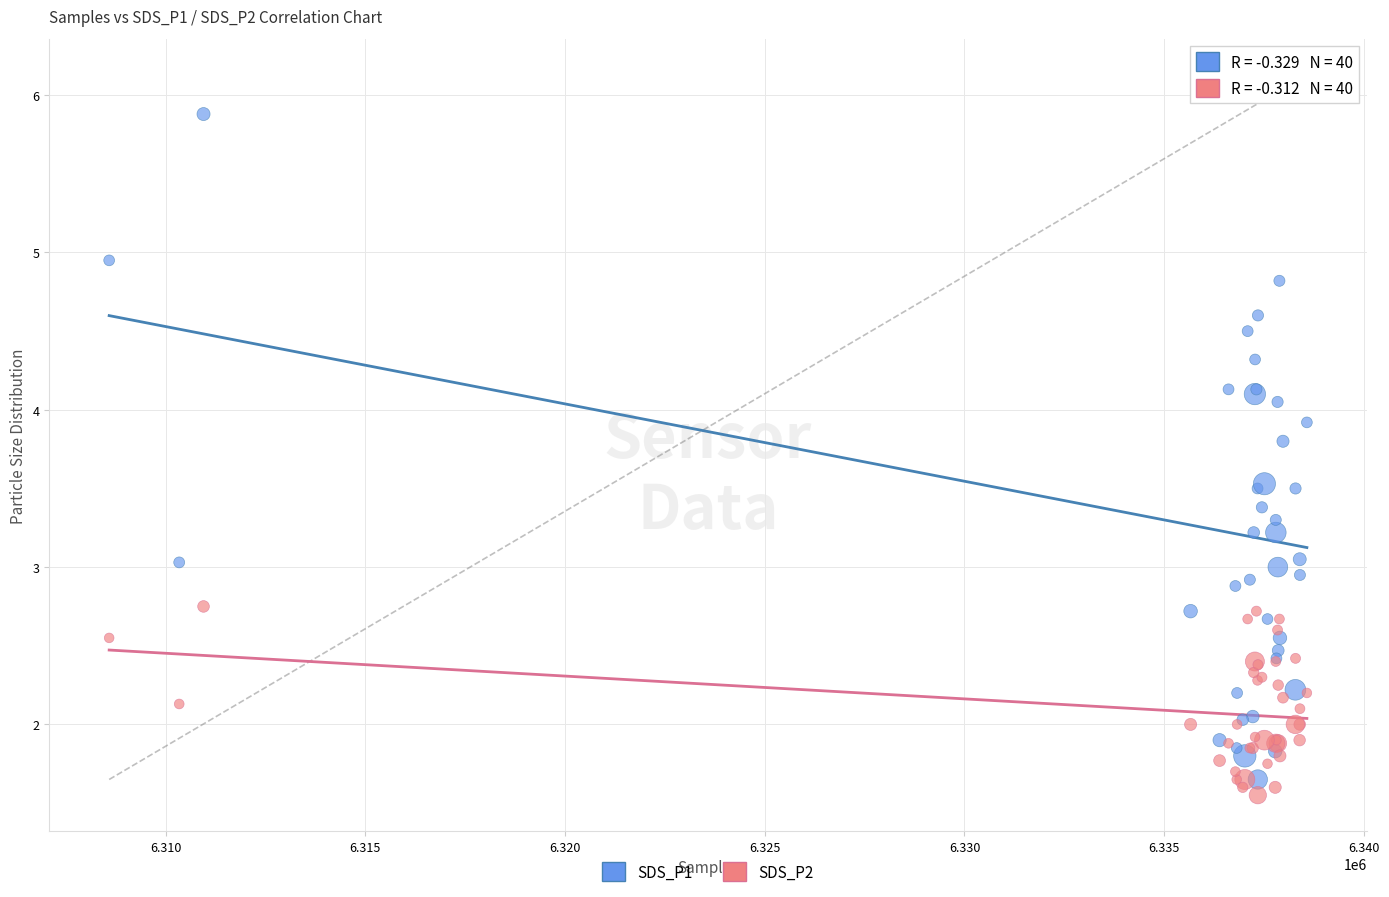

Which series has the widest spread of Y values?

SDS_P1